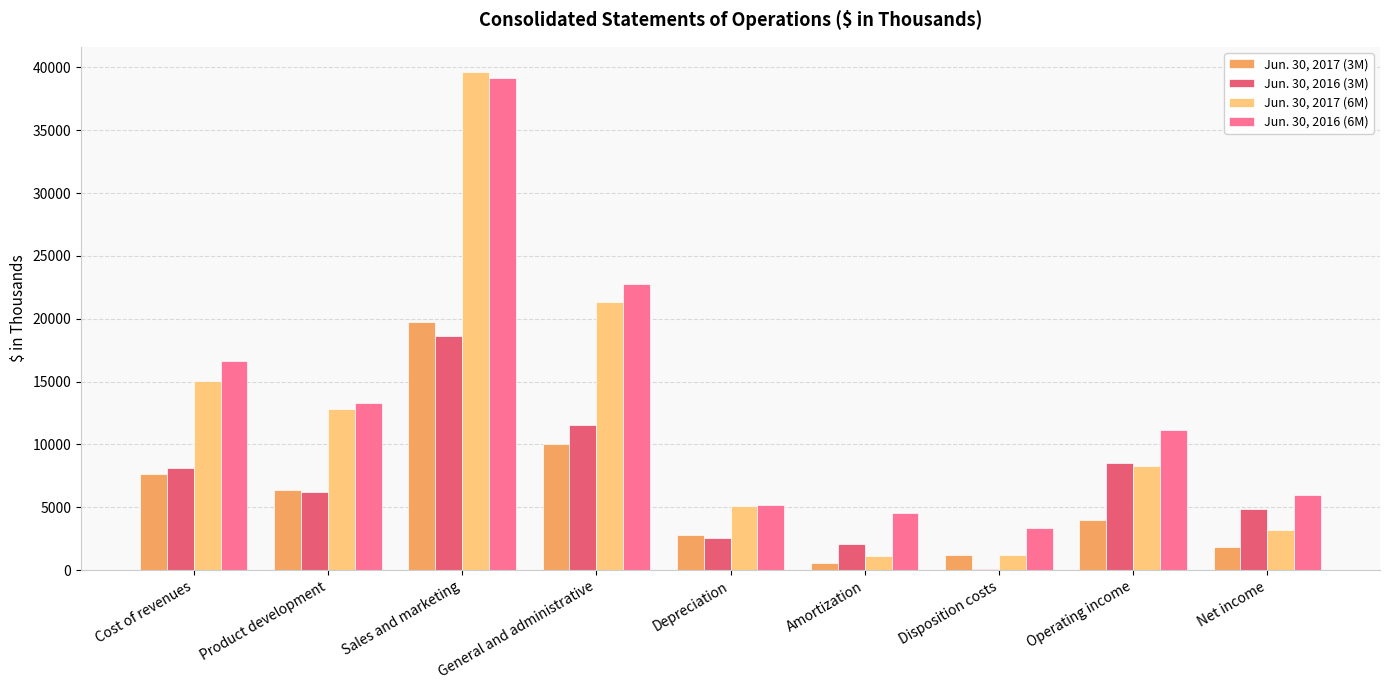

The Jun. 30, 2016 (3M) series shows 2563 at Depreciation. True or false?

True